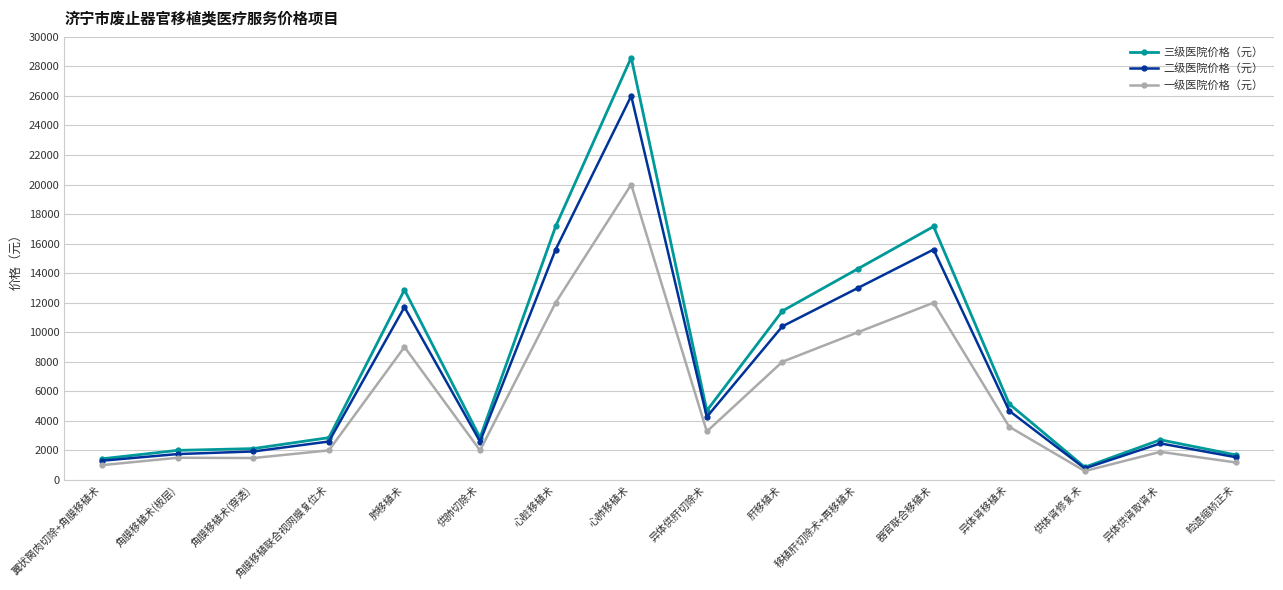

True or false: 一级医院价格（元） has a value of 3374 at 供肺切除术.

False